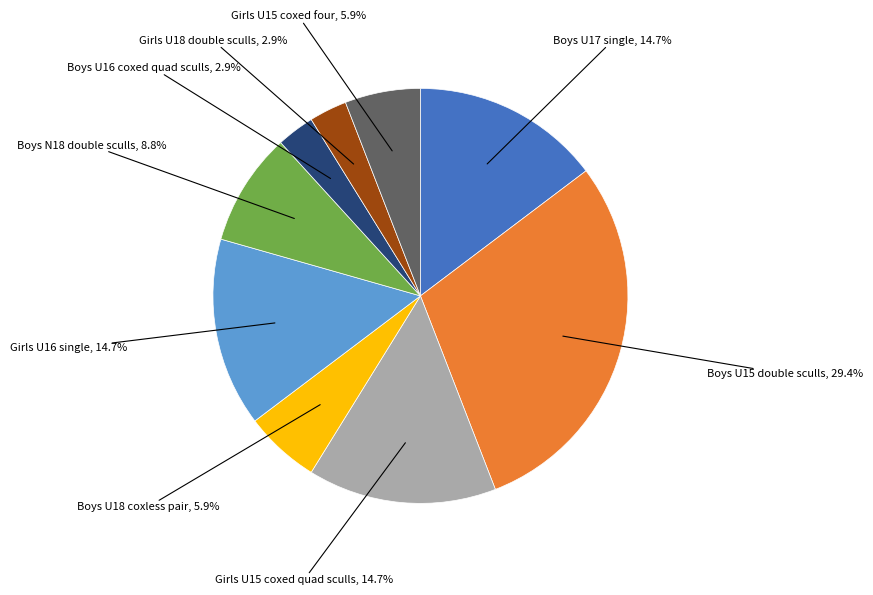

True or false: Girls U16 single accounts for 15% of the total.

True